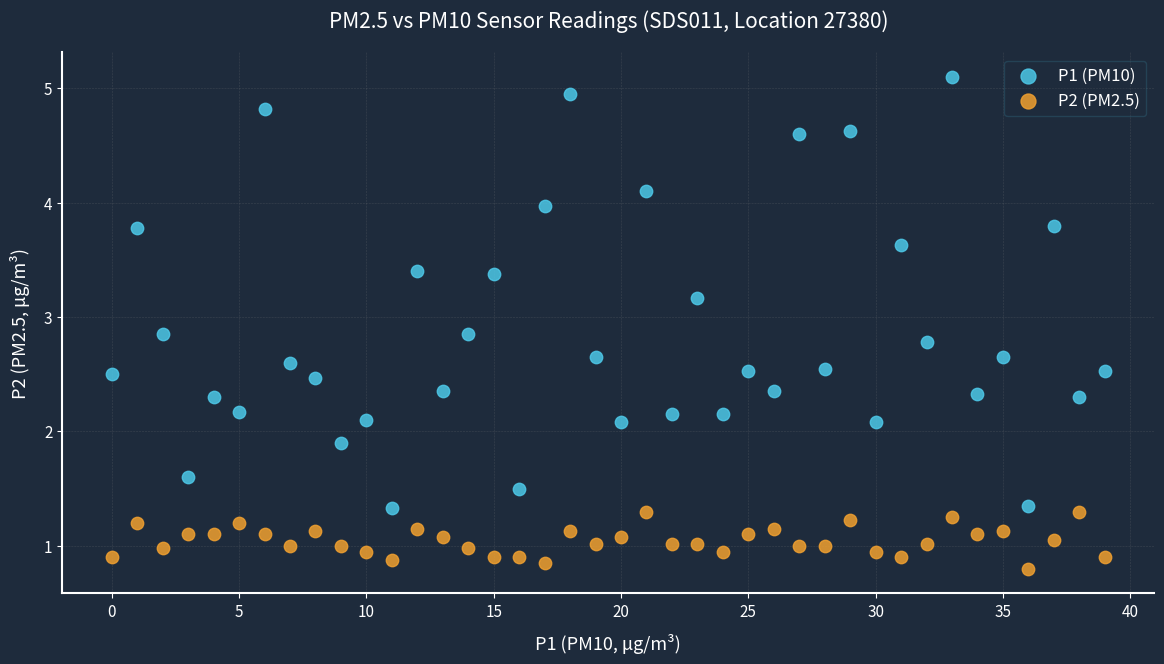

Across all data points, what is the range of Y values (max minus min)?

4.3